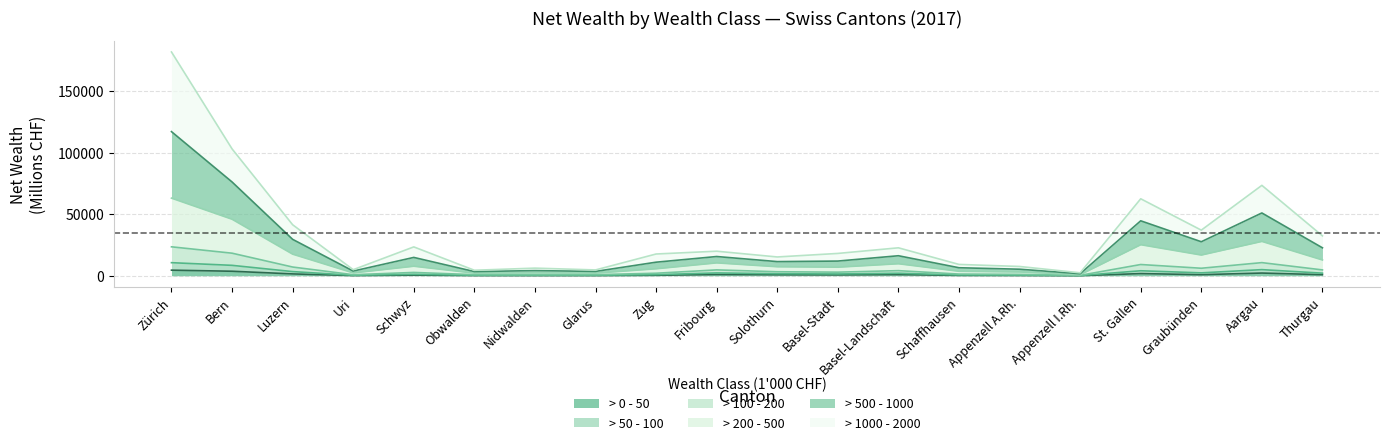

What is the difference between the highest and lowest values at St. Gallen?

60861.8